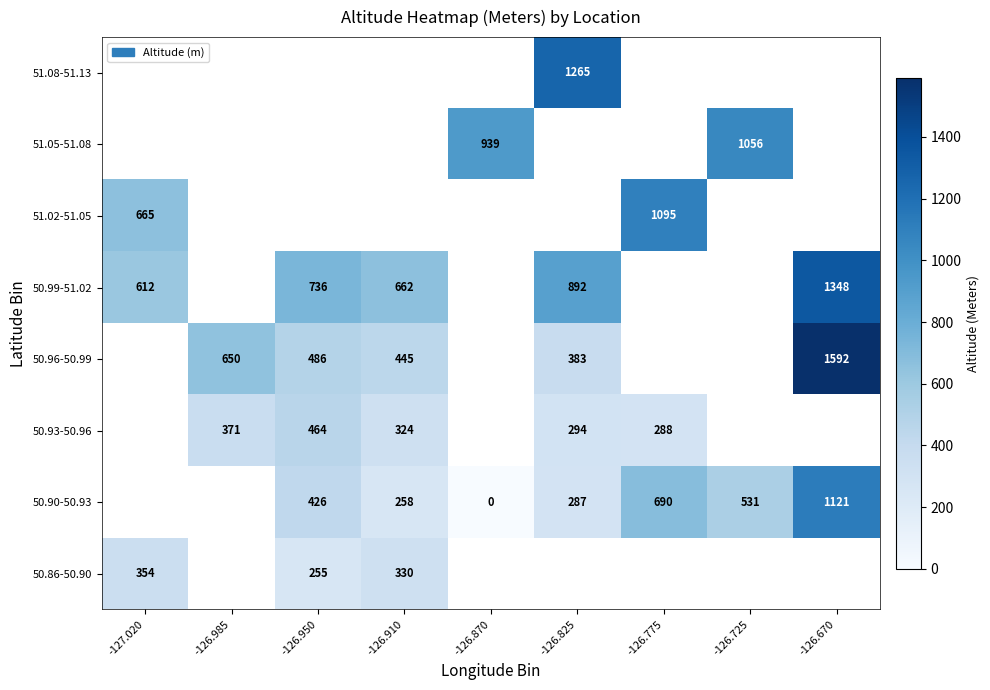

Count the number of data series in this chart.

8